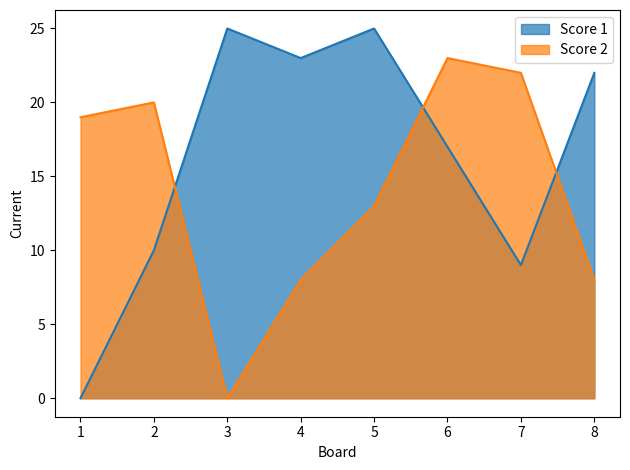

What is the difference between the maximum and minimum values in the Score 2 series?

23